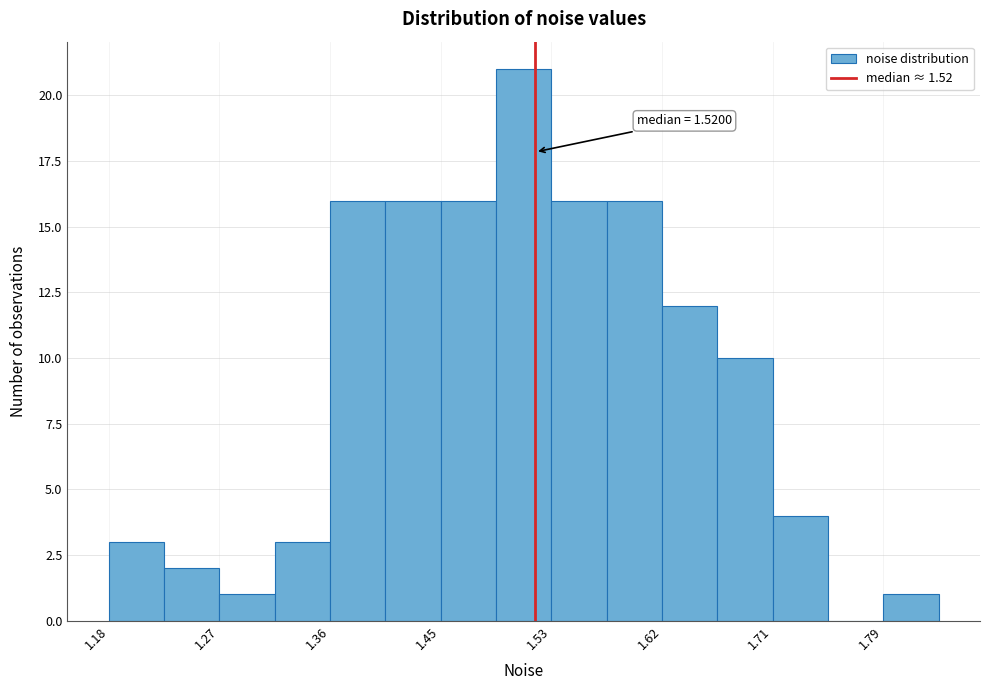

Over which range of the x-axis is the bar tallest?

1.49 to 1.53